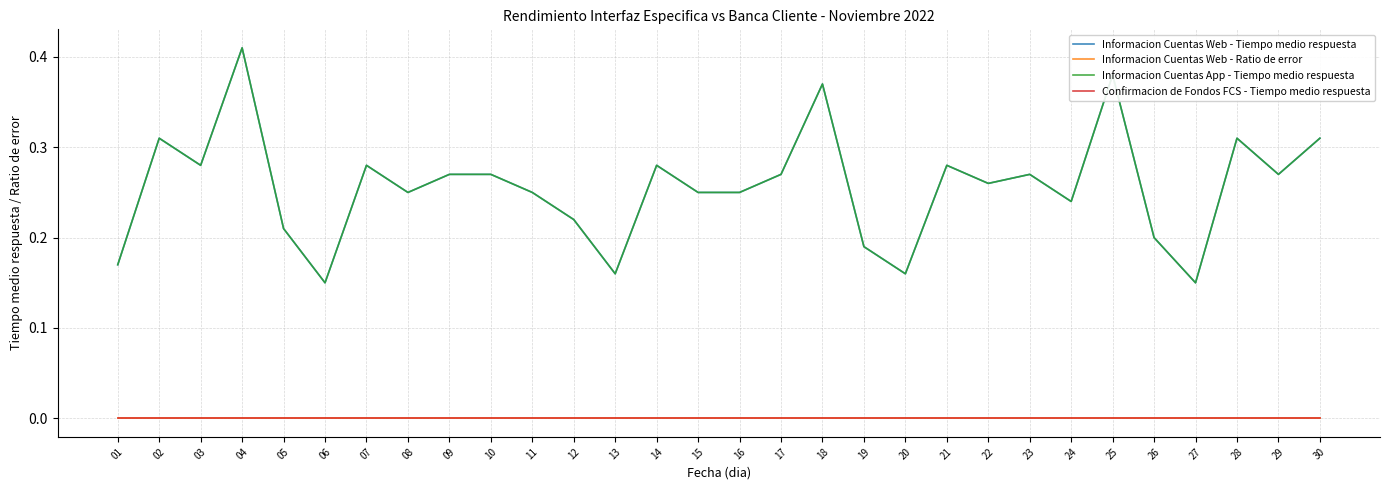

How many lines are shown in the chart?

4